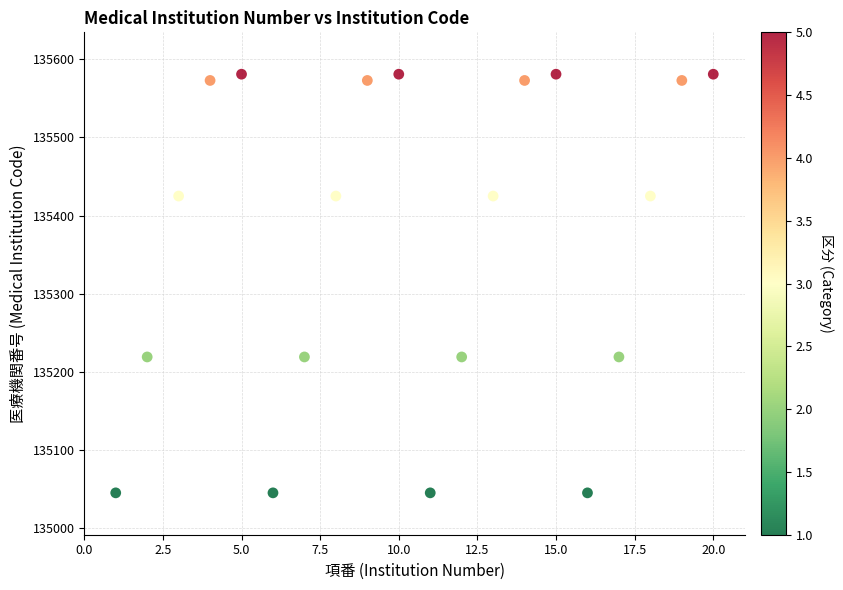

What is the range of Y values (max minus min)?

536